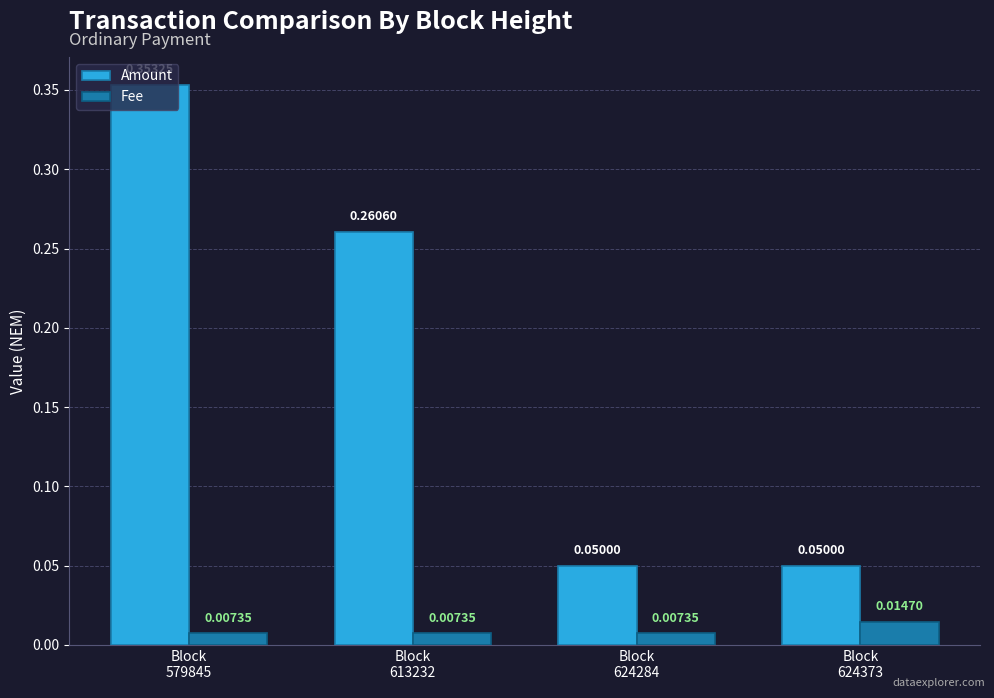

List the series in order of their overall mean, highest first.

Amount, Fee